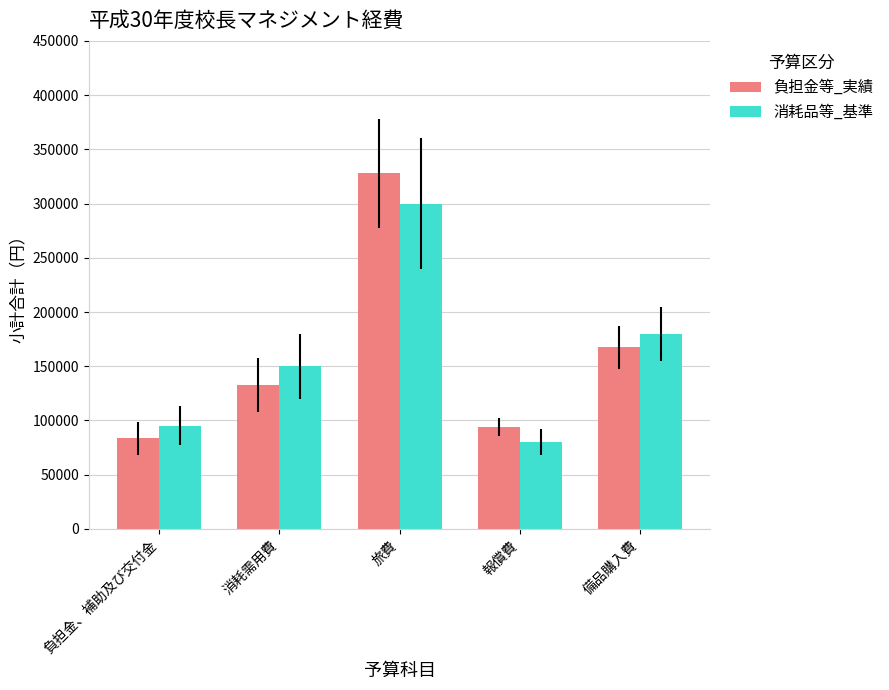

What value does the 負担金等_実績 series have at 旅費, to the nearest 100?

327800